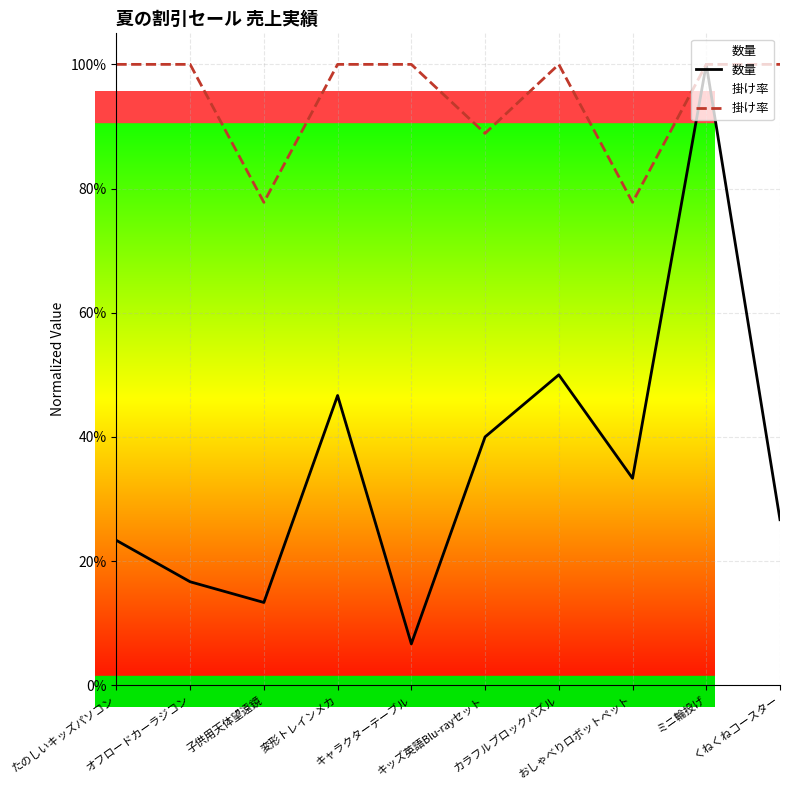

What is the spread (max minus min) of values at キッズ英語Blu-rayセット?

0.5